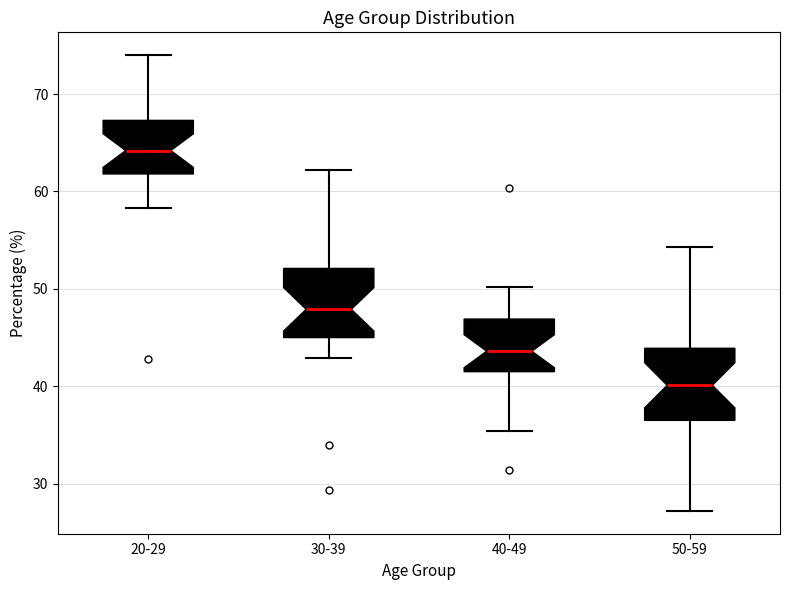

Reading left to right, transcribe this box plot: for each box, give where its median line is, the range the box spans, and where its two whiskers end, as read against the y-axis. The values are not printed on the chart, so give them approximately, as read against the axis.

20-29: median 64, box 62 to 67, whiskers 58 to 74
30-39: median 48, box 45 to 52, whiskers 43 to 62
40-49: median 44, box 42 to 47, whiskers 35 to 50
50-59: median 40, box 37 to 44, whiskers 27 to 54